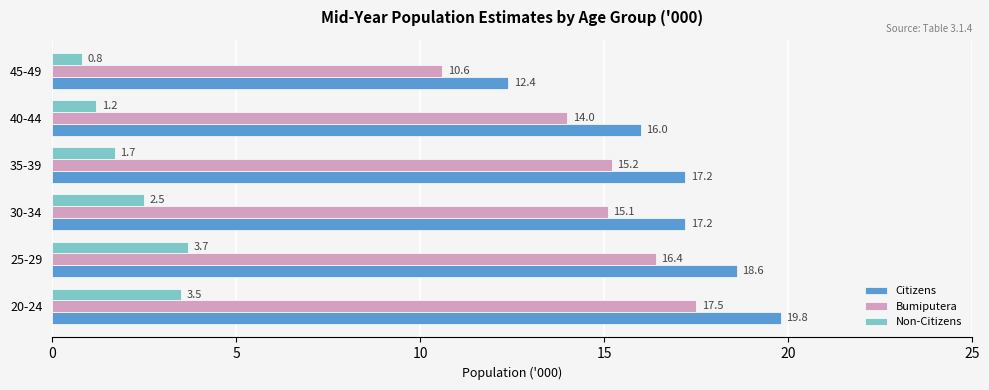

What is the difference between the highest and lowest values at 25-29?

14.9